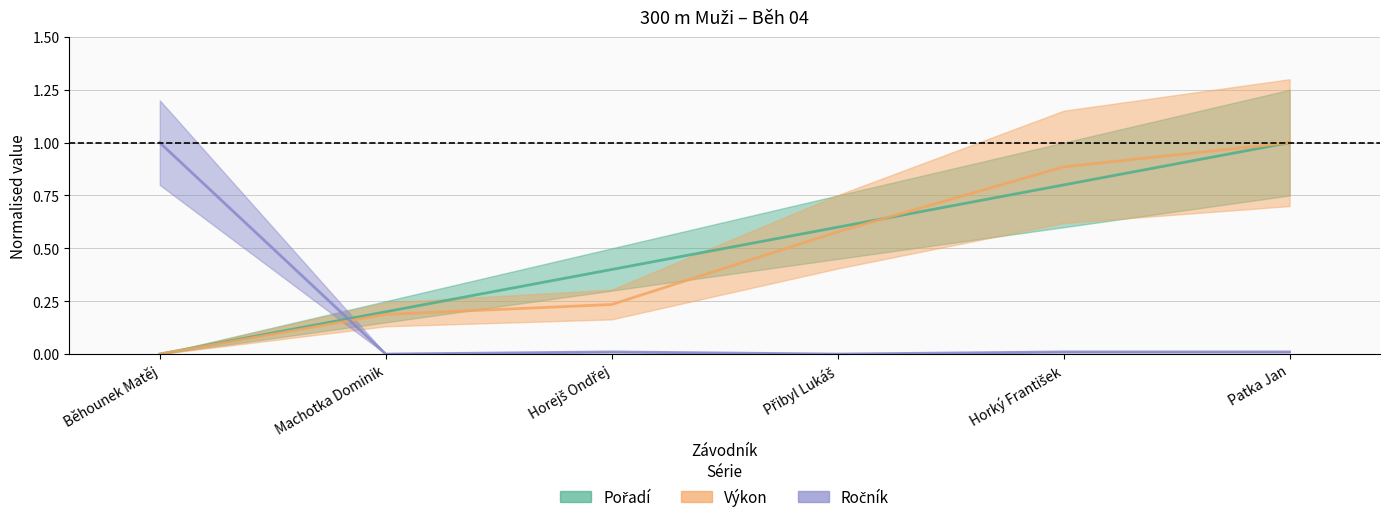

True or false: Výkon has more than 1 points higher than both neighbors.

False